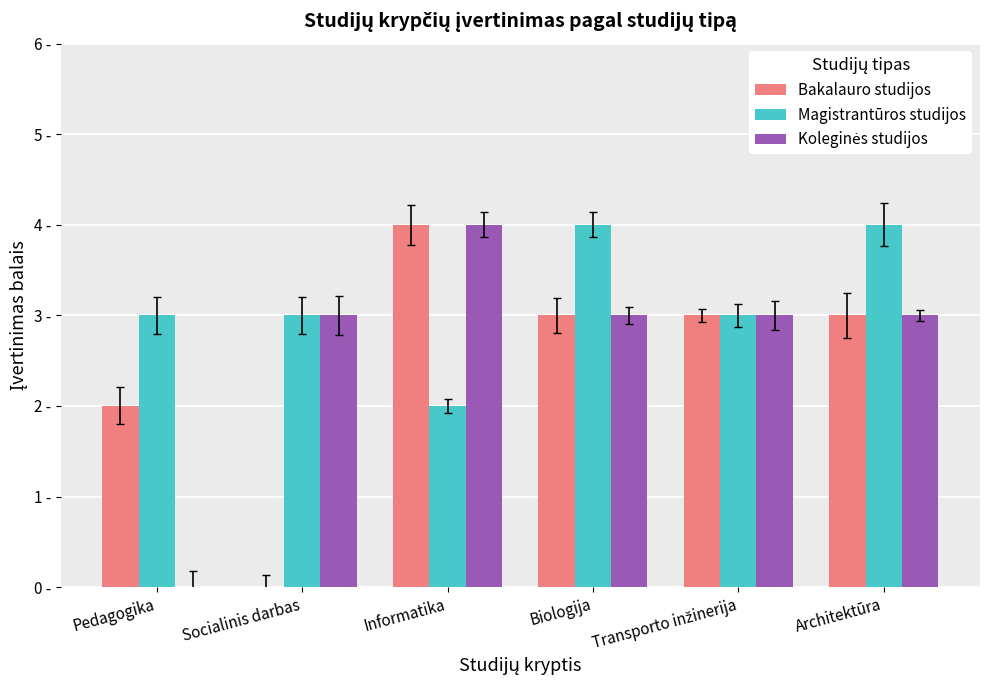

Read the Koleginės studijos value at Biologija.

3